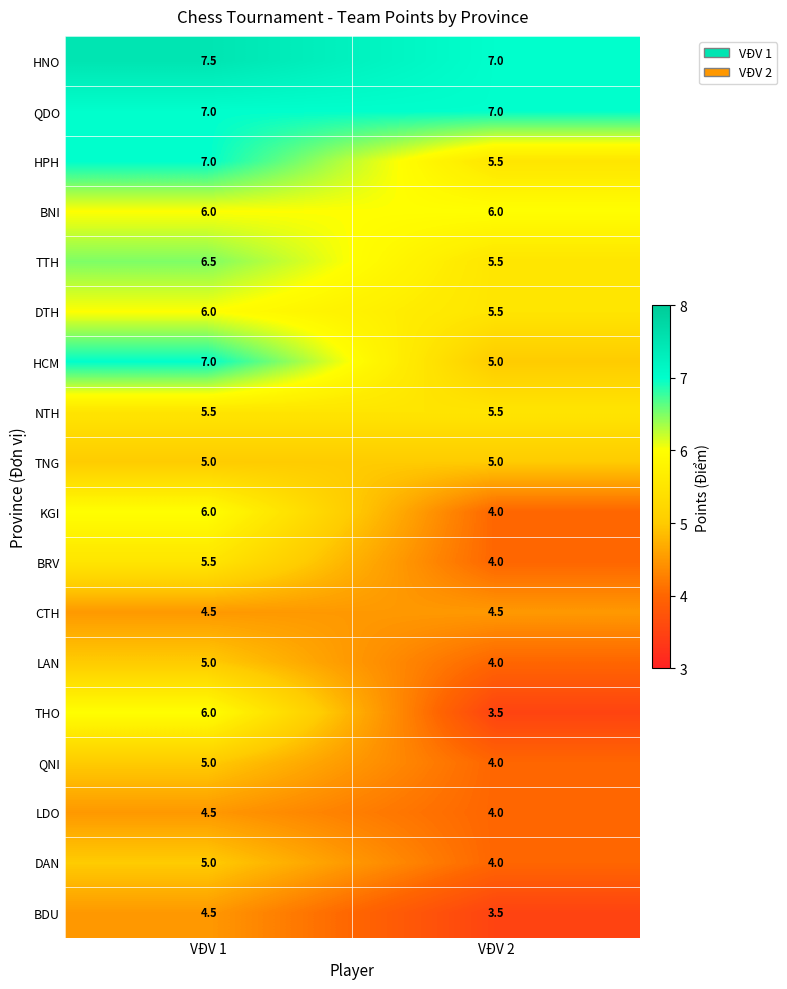

Rank the categories by BDU value from highest to lowest.

VĐV 1, VĐV 2